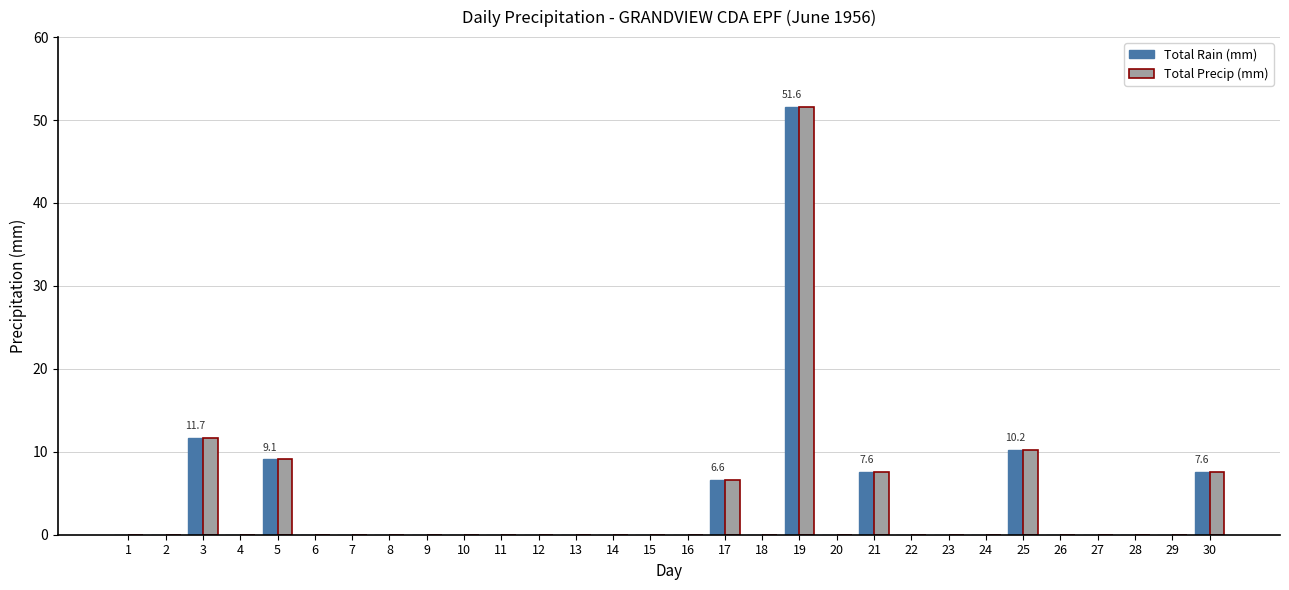

What is the average value of the Total Precip (mm) series?

3.5